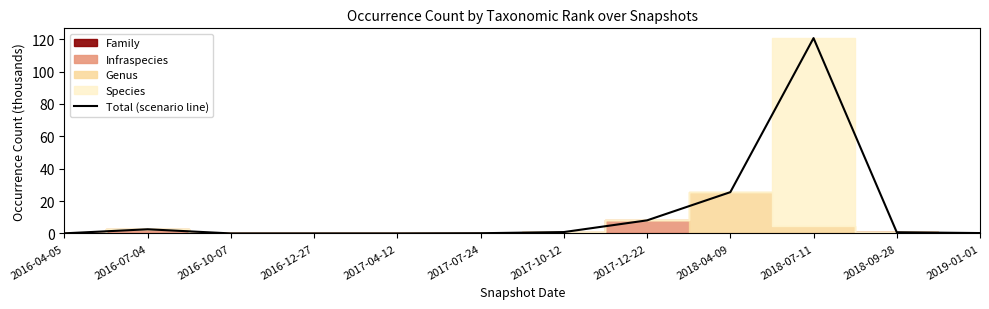

Does the chart have visible grid lines?

No